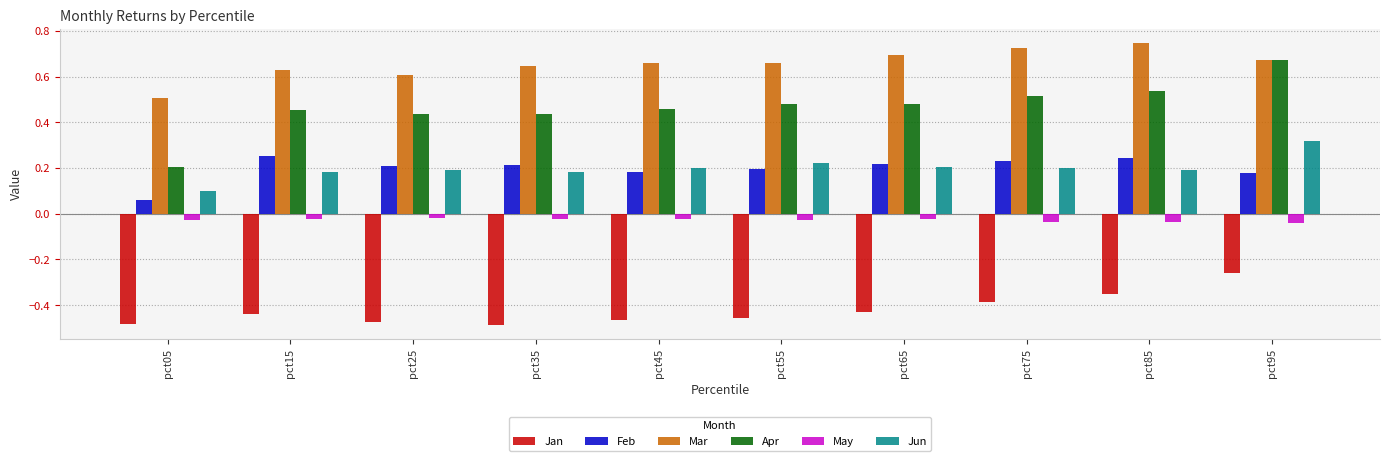

The Mar series shows 0.7 at pct95. True or false?

True